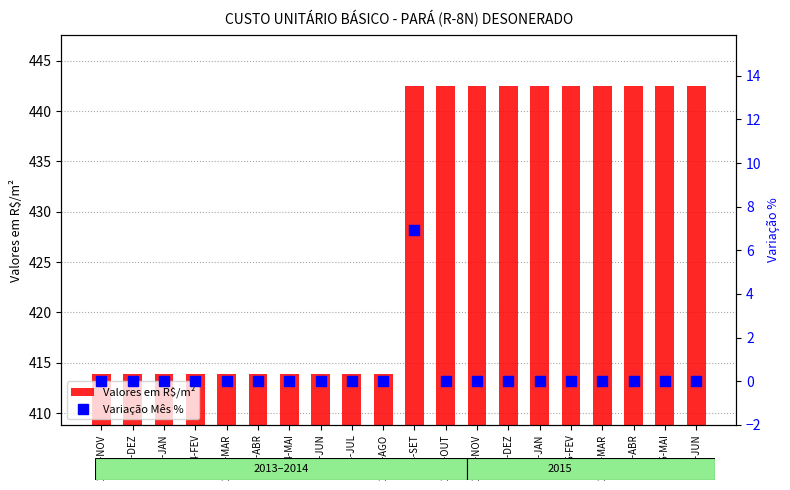

Reading left to right, extract all data points from this chart.

Valores em R$/m²: 2013-NOV=413.9	2013-DEZ=413.9	2014-JAN=413.9	2014-FEV=413.9	2014-MAR=413.9	2014-ABR=413.9	2014-MAI=413.9	2014-JUN=413.9	2014-JUL=413.9	2014-AGO=413.9	2014-SET=442.5	2014-OUT=442.5	2014-NOV=442.5	2014-DEZ=442.5	2015-JAN=442.5	2015-FEV=442.5	2015-MAR=442.5	2015-ABR=442.5	2015-MAI=442.5	2015-JUN=442.5
Variação Mês %: 2013-NOV=0.0	2013-DEZ=0.0	2014-JAN=0.0	2014-FEV=0.0	2014-MAR=0.0	2014-ABR=0.0	2014-MAI=0.0	2014-JUN=0.0	2014-JUL=0.0	2014-AGO=0.0	2014-SET=6.9	2014-OUT=0.0	2014-NOV=0.0	2014-DEZ=0.0	2015-JAN=0.0	2015-FEV=0.0	2015-MAR=0.0	2015-ABR=0.0	2015-MAI=0.0	2015-JUN=0.0